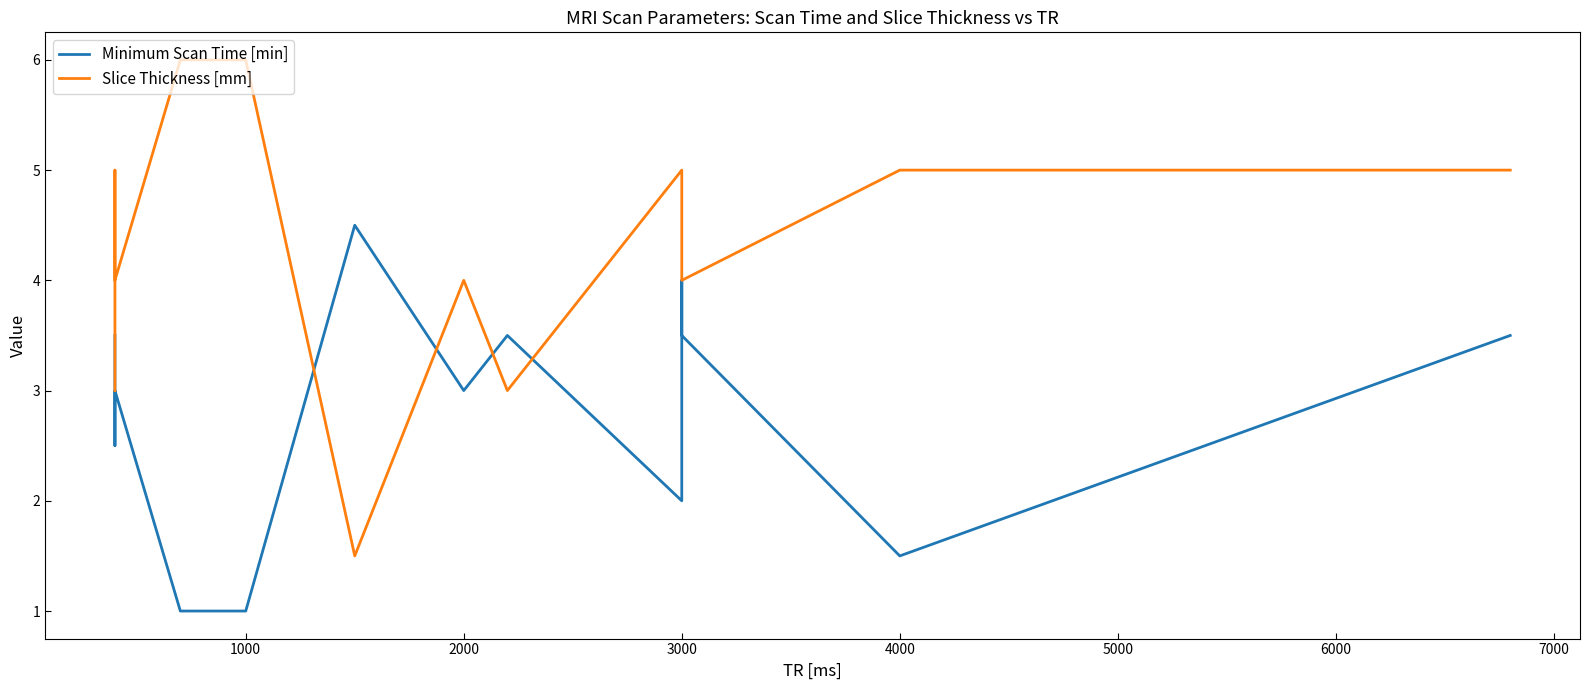

What is the value of the Slice Thickness [mm] point at the 5th from the left?

6.0